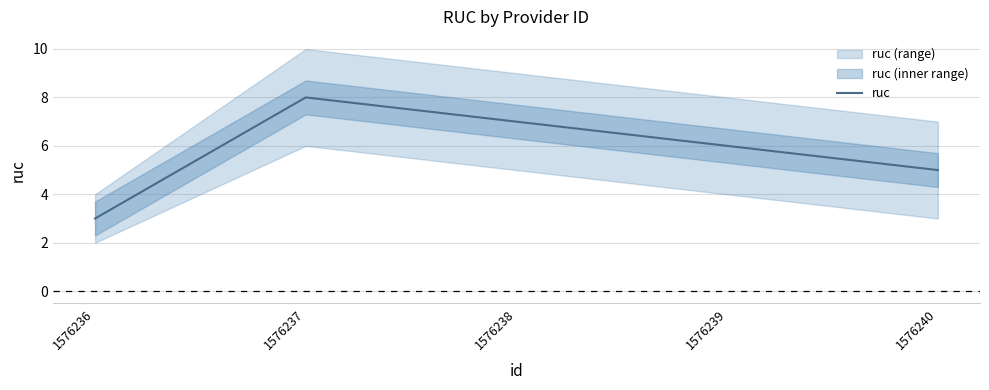

Is it true that the value at 1576236 is 3?

True